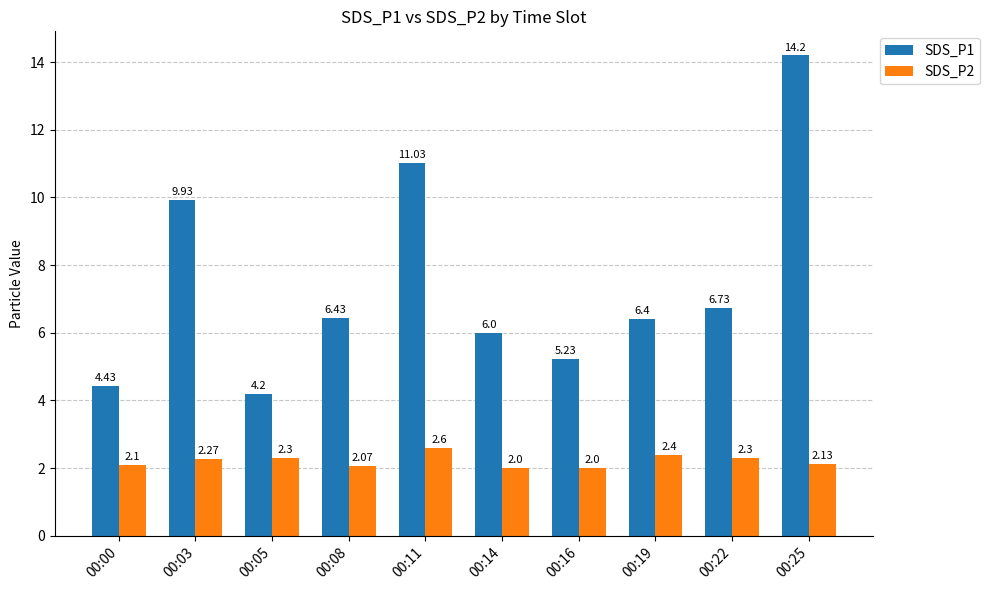

What are all the series names shown in the legend?

SDS_P1, SDS_P2